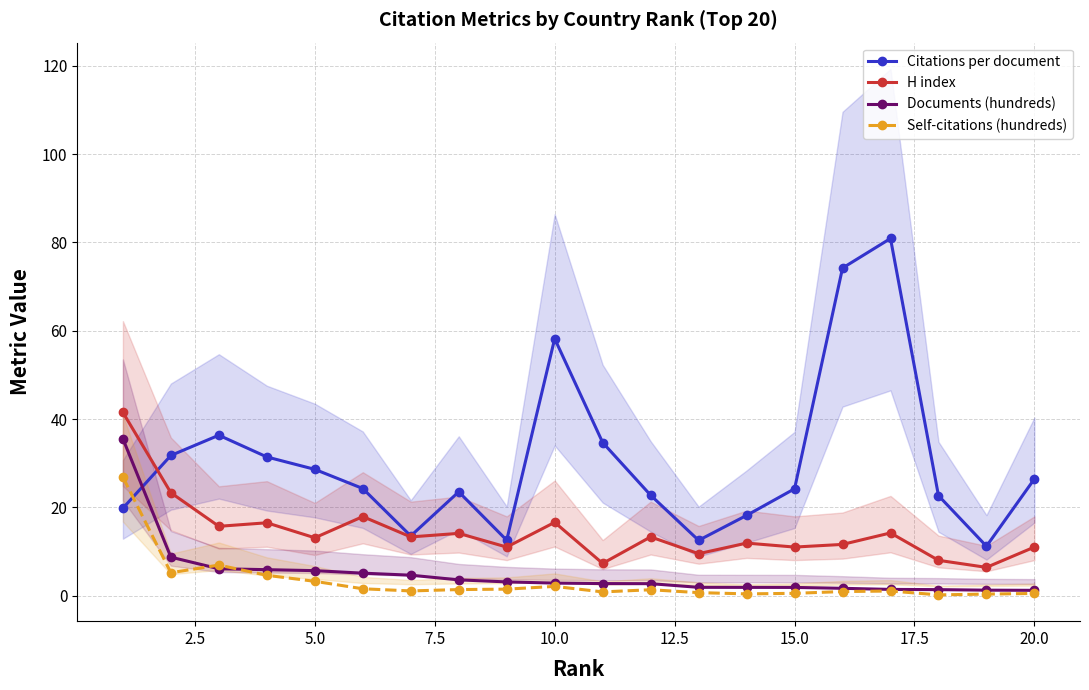

What is the maximum value for Self-citations (hundreds)?

26.8